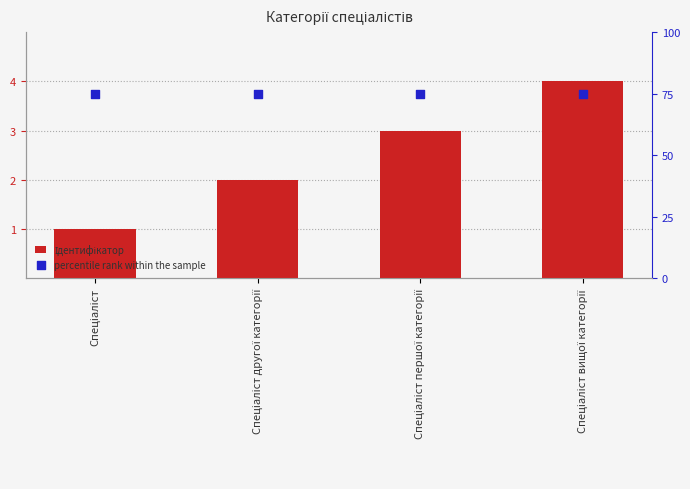

What are all the series names shown in the legend?

Ідентифікатор, percentile rank within the sample